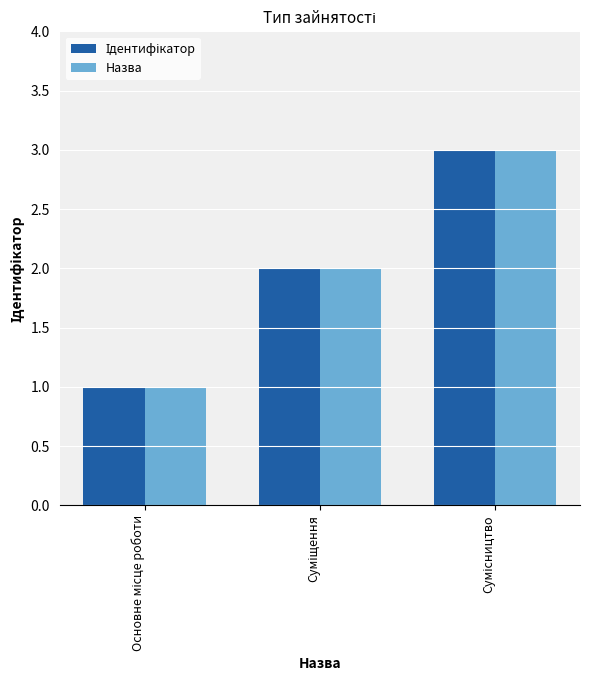

What is the greatest value displayed?

3